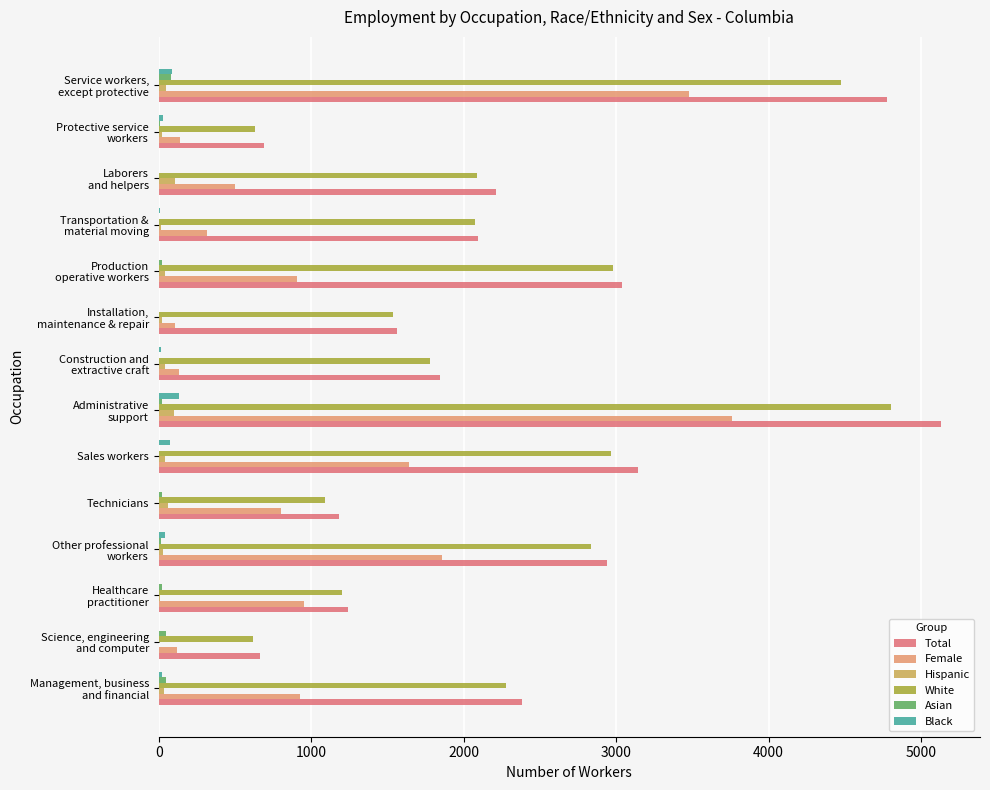

What is the sum of all Female values?

15655